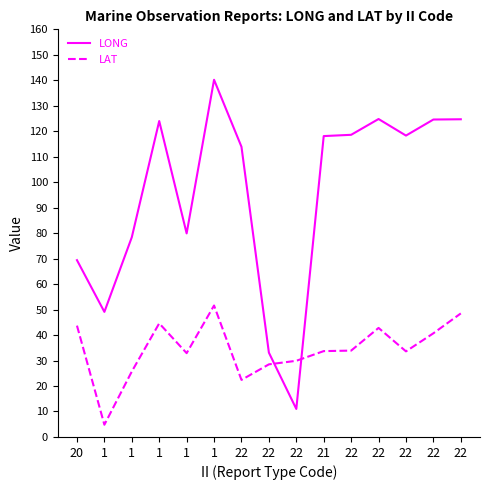

What are all the series names shown in the legend?

LONG, LAT